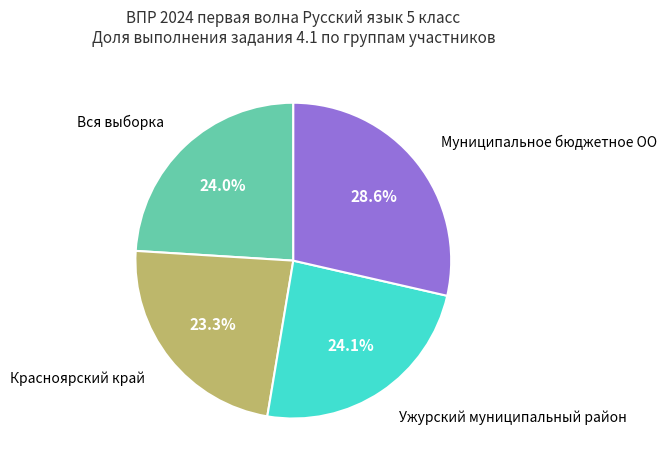

Does any single category account for the majority?

No